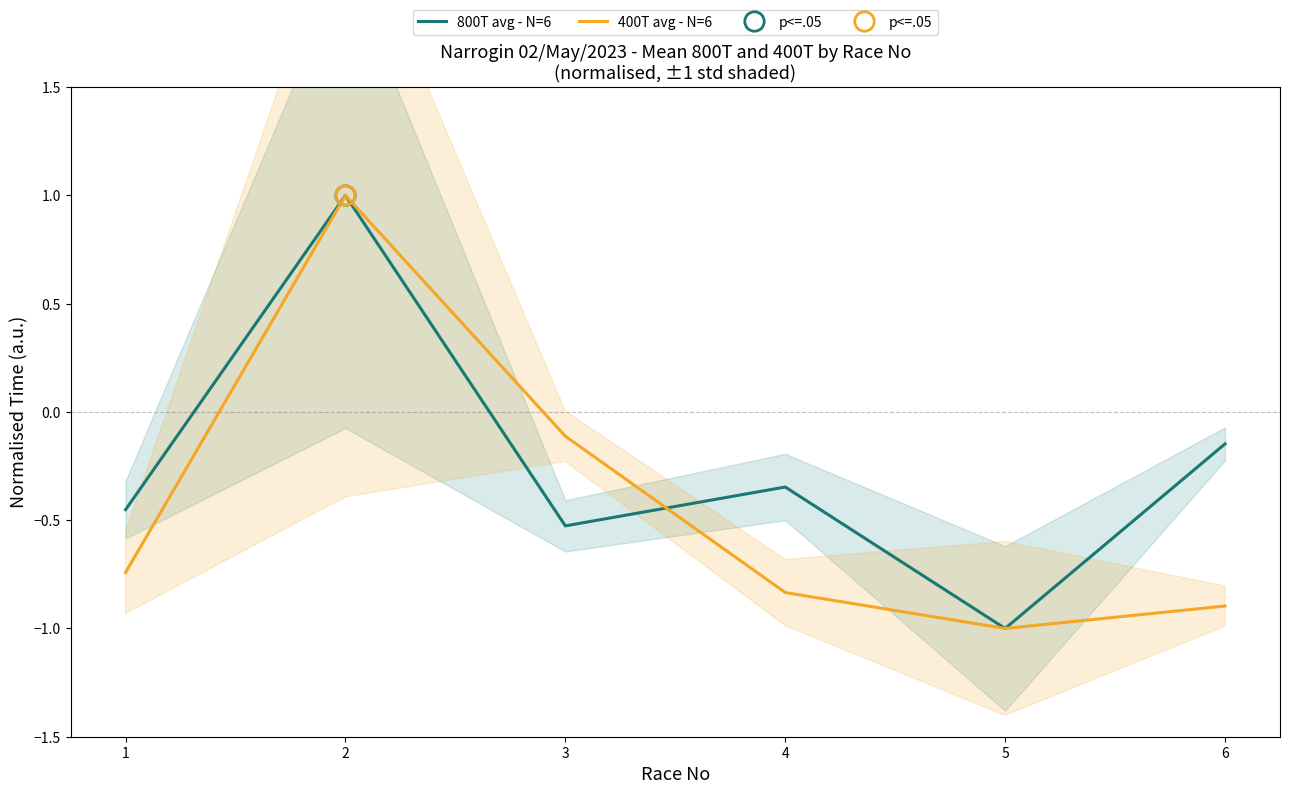

How many values in the 800T avg - N=6 series are below 0?

5